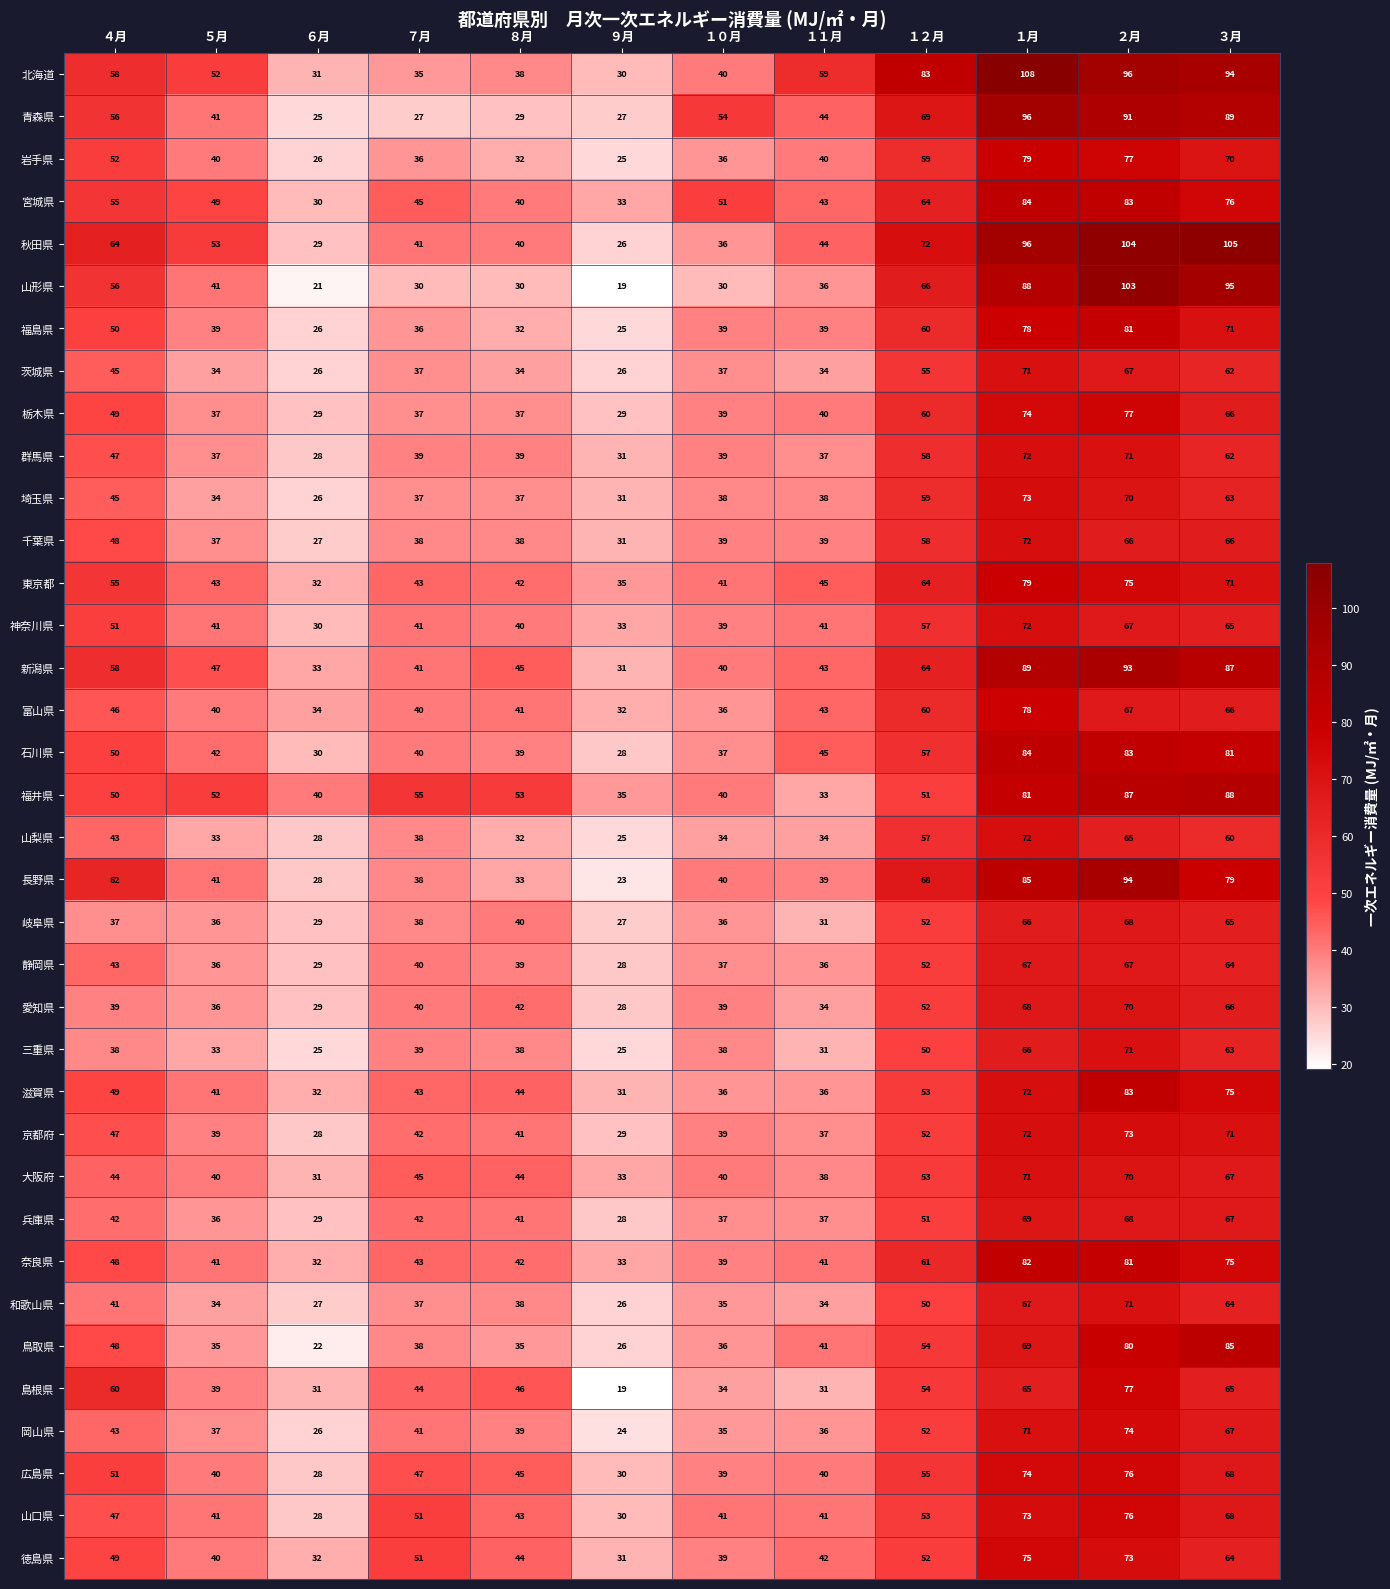

At which label is 鳥取県 closest to 53?

１２月